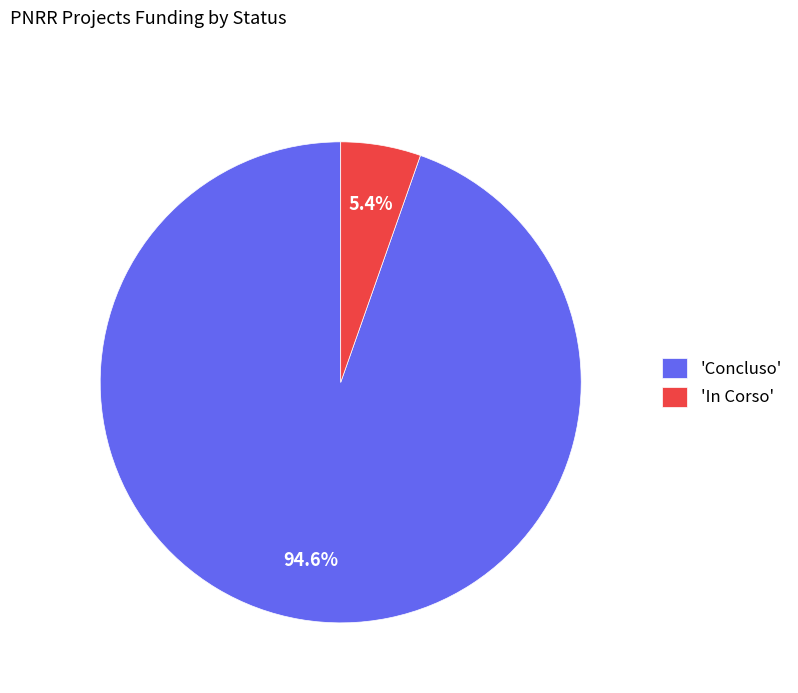

Does any single category account for the majority?

Yes